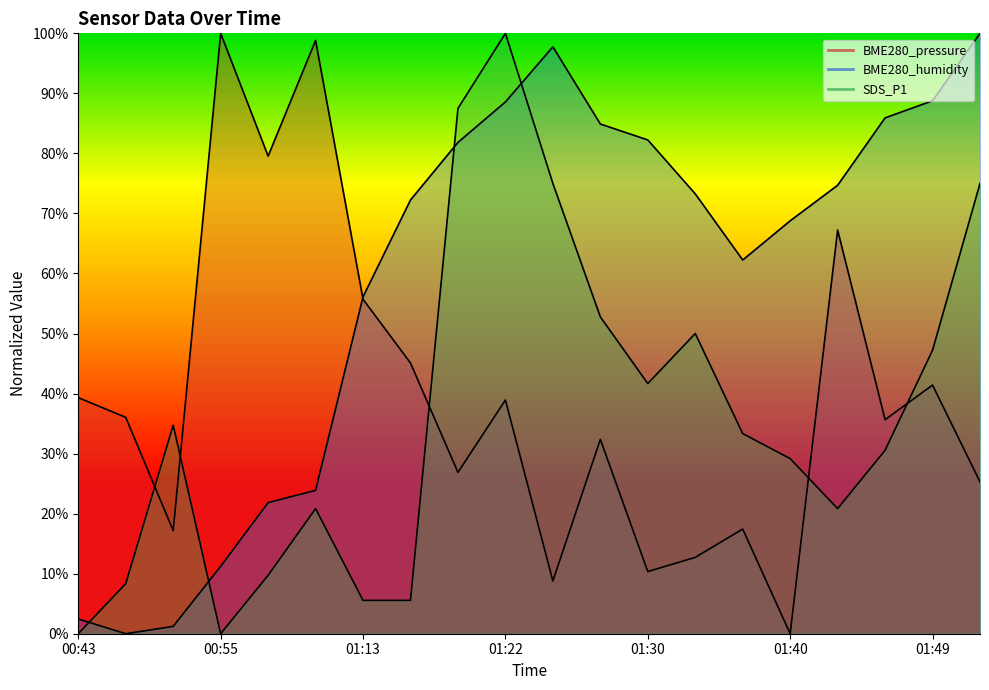

Reading left to right, list all the values displayed in this chart.

BME280_pressure: 0.4	0.4	0.2	1.0	0.8	1.0	0.6	0.5	0.3	0.4	0.1	0.3	0.1	0.1	0.2	0.0	0.7	0.4	0.4	0.3
BME280_humidity: 0.0	0.0	0.0	0.1	0.2	0.2	0.6	0.7	0.8	0.9	1.0	0.8	0.8	0.7	0.6	0.7	0.7	0.9	0.9	1.0
SDS_P1: 0.0	0.1	0.3	0.0	0.1	0.2	0.1	0.1	0.9	1.0	0.8	0.5	0.4	0.5	0.3	0.3	0.2	0.3	0.5	0.8